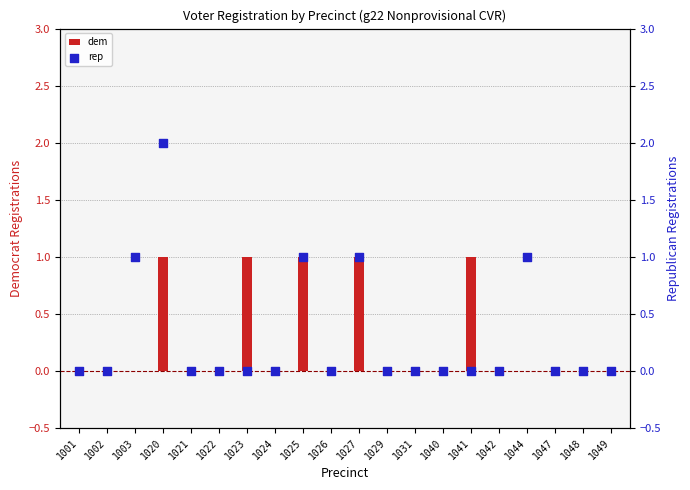

At how many categories does at least one series exceed 0?

7